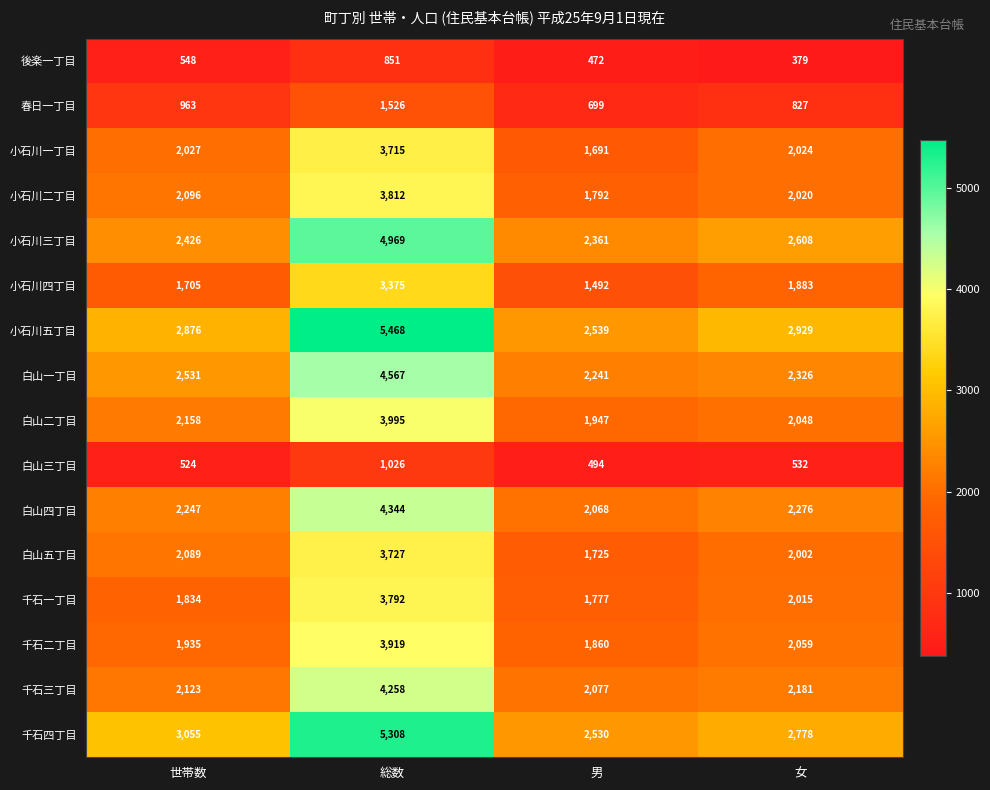

Which category has the highest value across all series?

総数